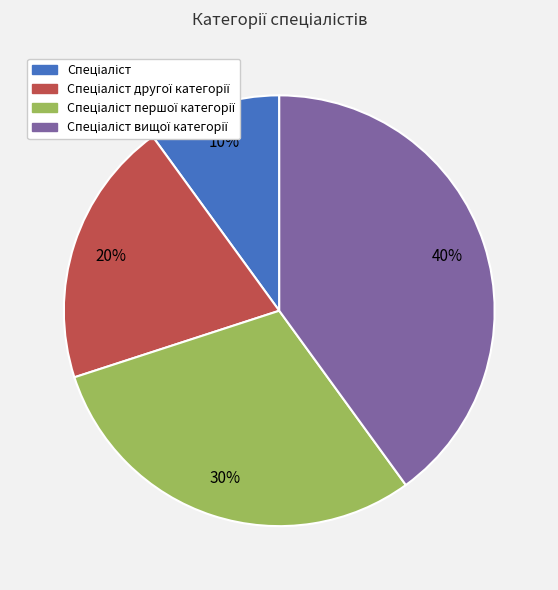

Does any single category account for the majority?

No